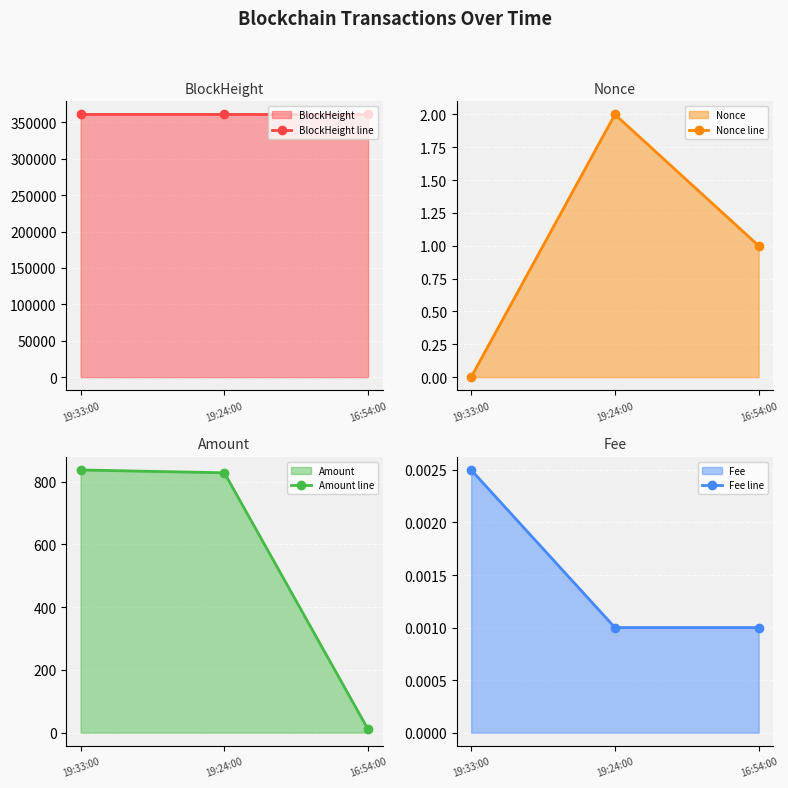

Read the Amount line value at 19:33:00.

837.2